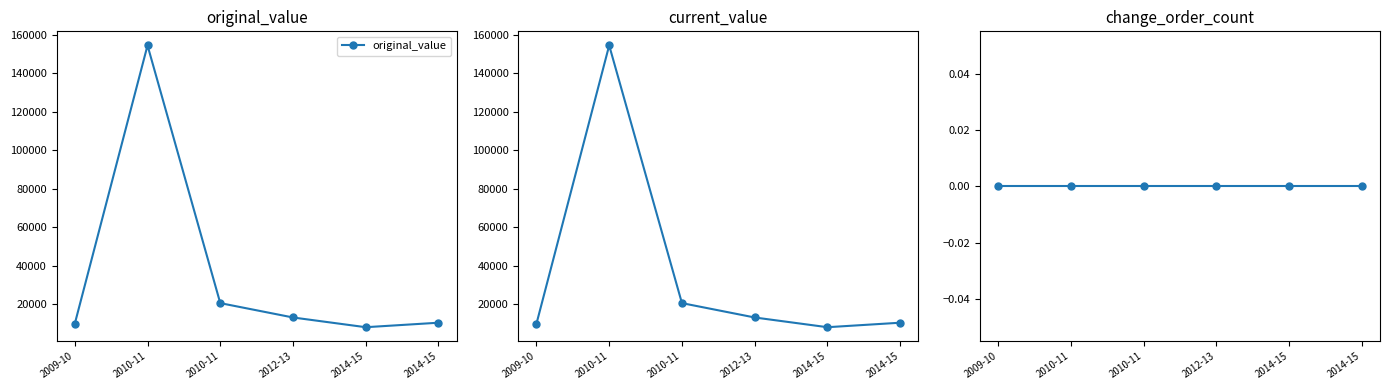

Count the number of categories in the chart.

6